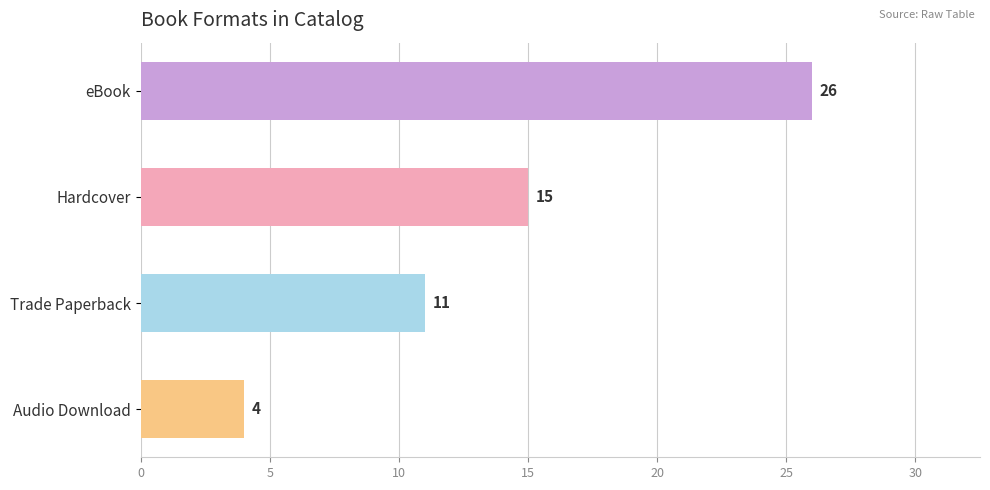

What is the value of the 1st bar from the top?

26